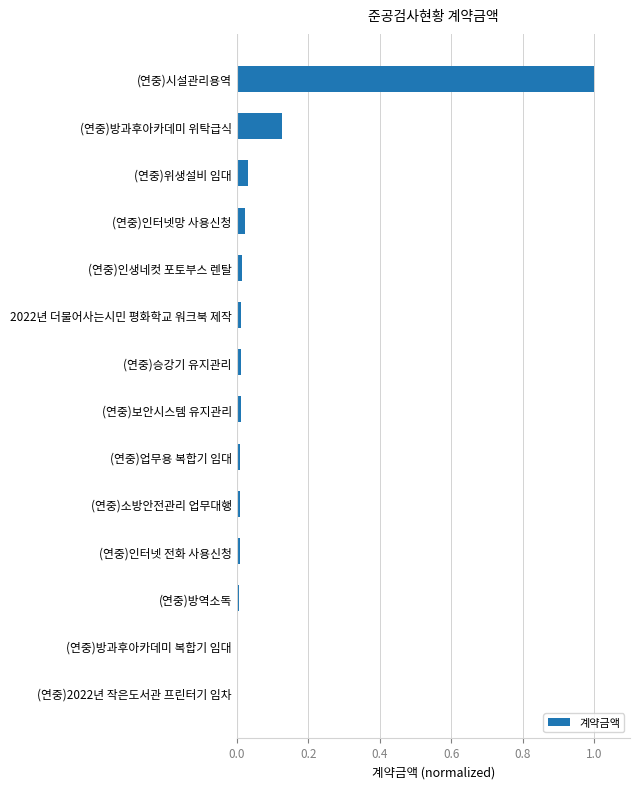

Between (연중)방과후아카데미 복합기 임대 and (연중)방과후아카데미 위탁급식, which is larger?

(연중)방과후아카데미 위탁급식